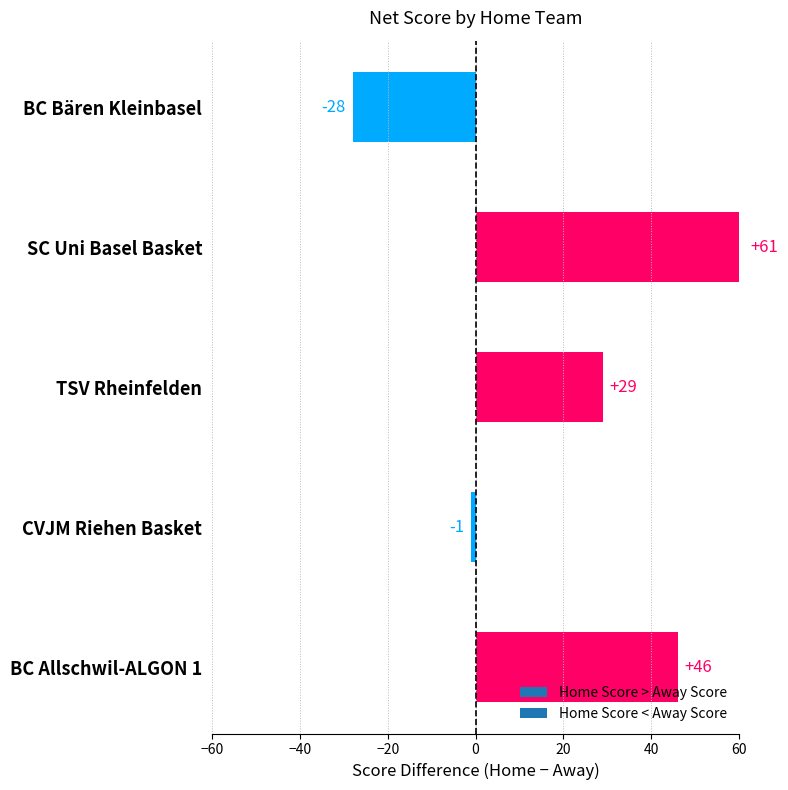

What is the average value?

21